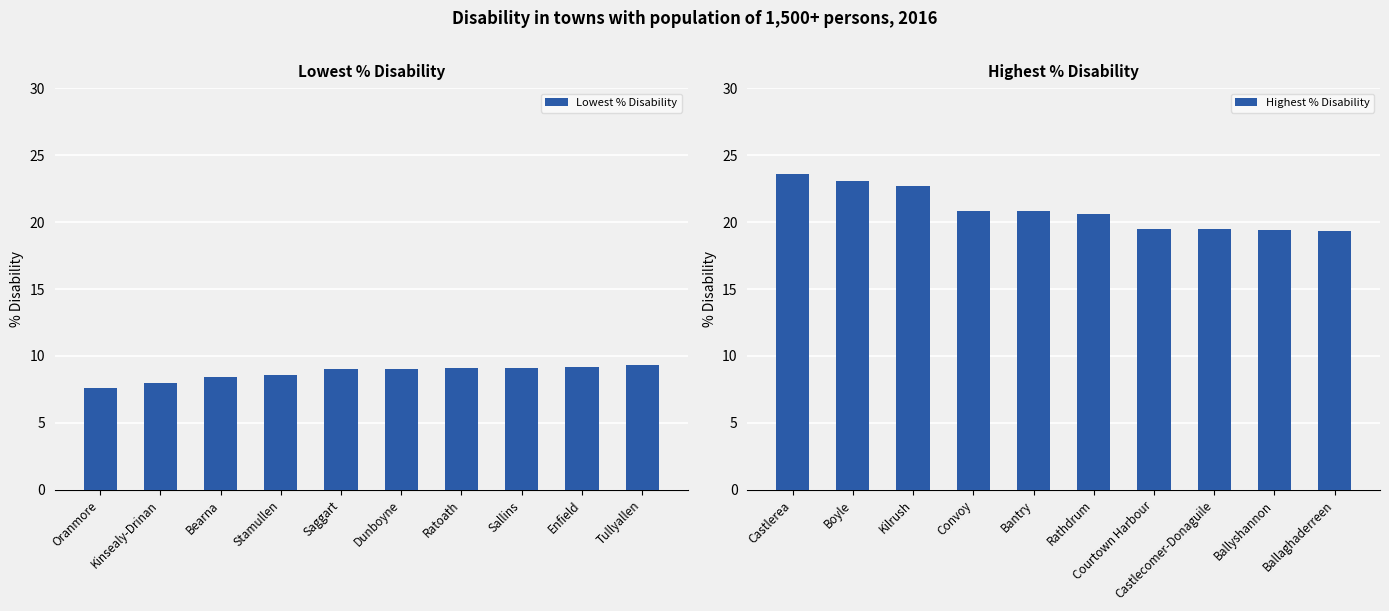

Reading right to left, extract all data points from this chart.

Lowest % Disability: 9.3	9.2	9.1	9.1	9.0	9.0	8.6	8.4	8.0	7.6
Highest % Disability: 19.3	19.4	19.5	19.5	20.6	20.8	20.8	22.7	23.1	23.6